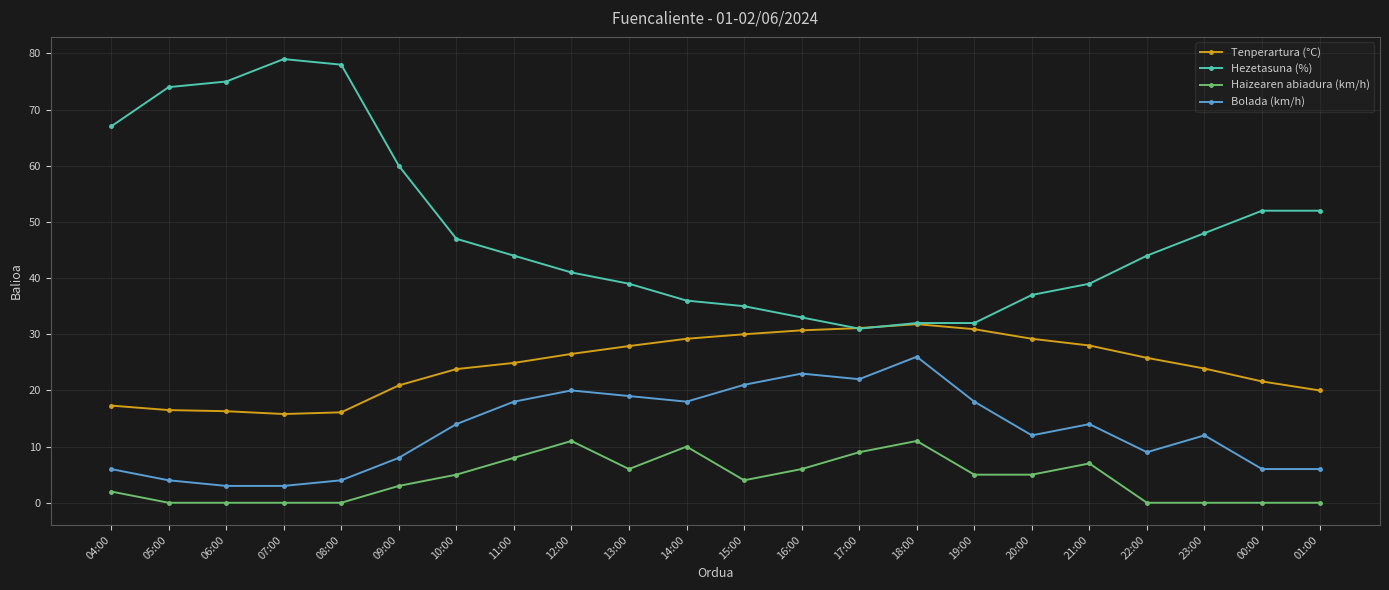

What is the maximum value for Haizearen abiadura (km/h)?

11.0